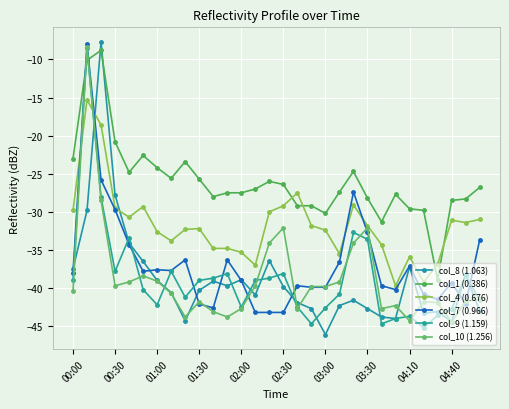

What is the sum of all col_10 (1.256) values?

-1163.9